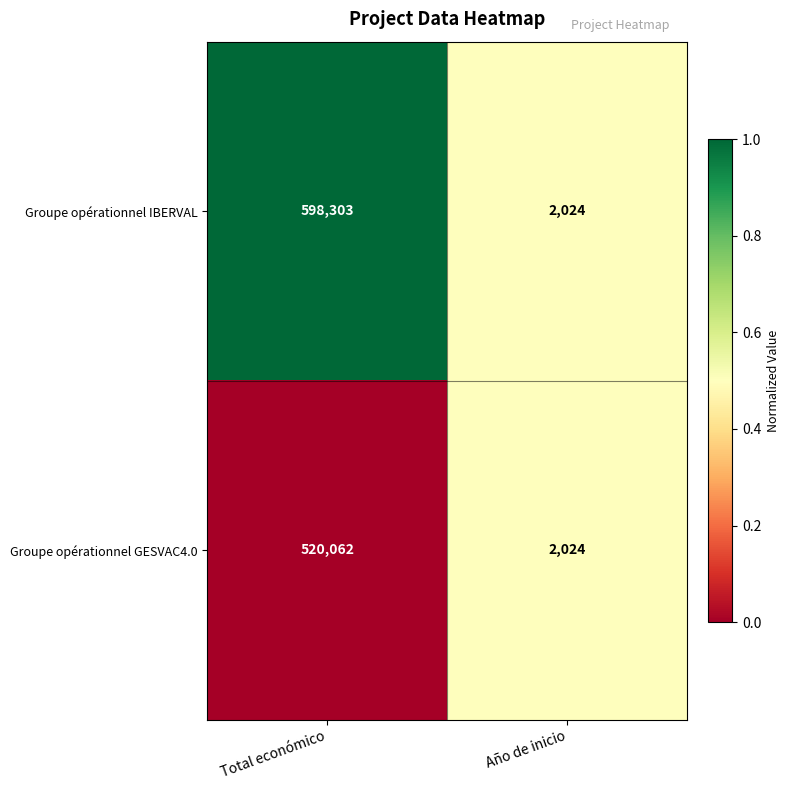

Reading right to left, what are all the values shown in this chart?

Groupe opérationnel IBERVAL: Año de inicio=2024	Total económico=598303
Groupe opérationnel GESVAC4.0: Año de inicio=2024	Total económico=520062